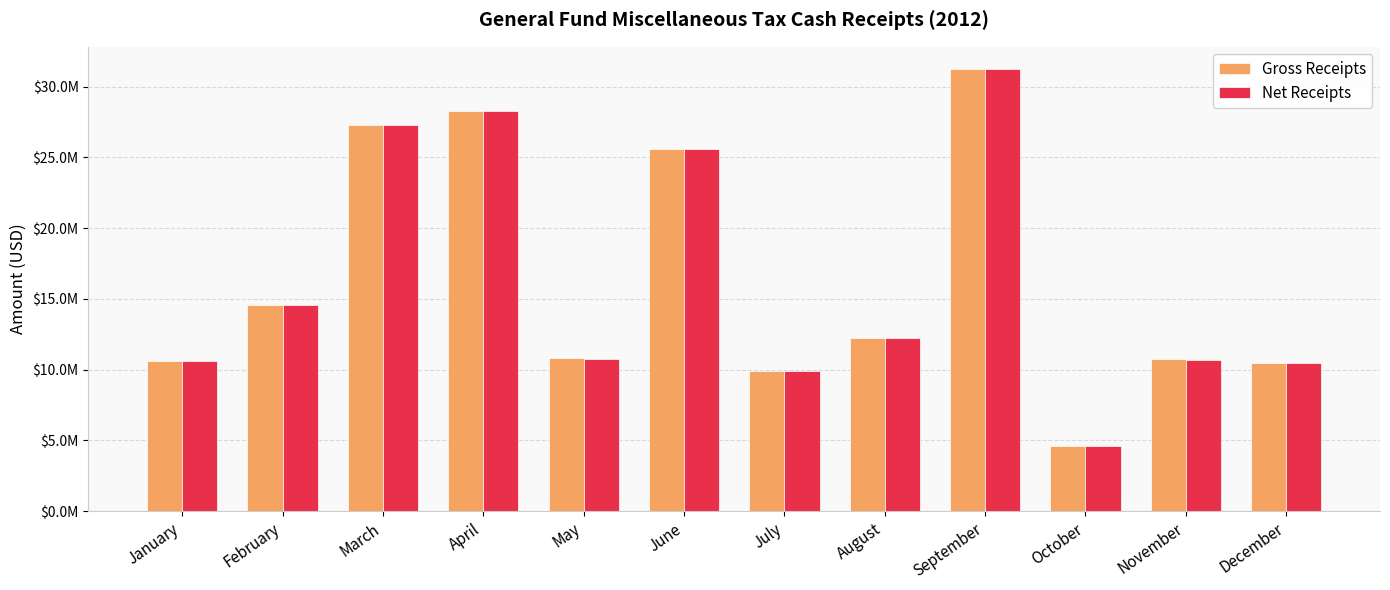

The Gross Receipts series shows 28302509.1 at April. True or false?

True